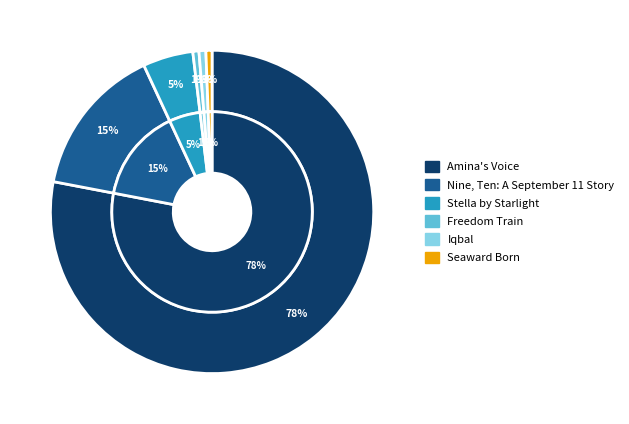

Count the number of slices in the pie.

6